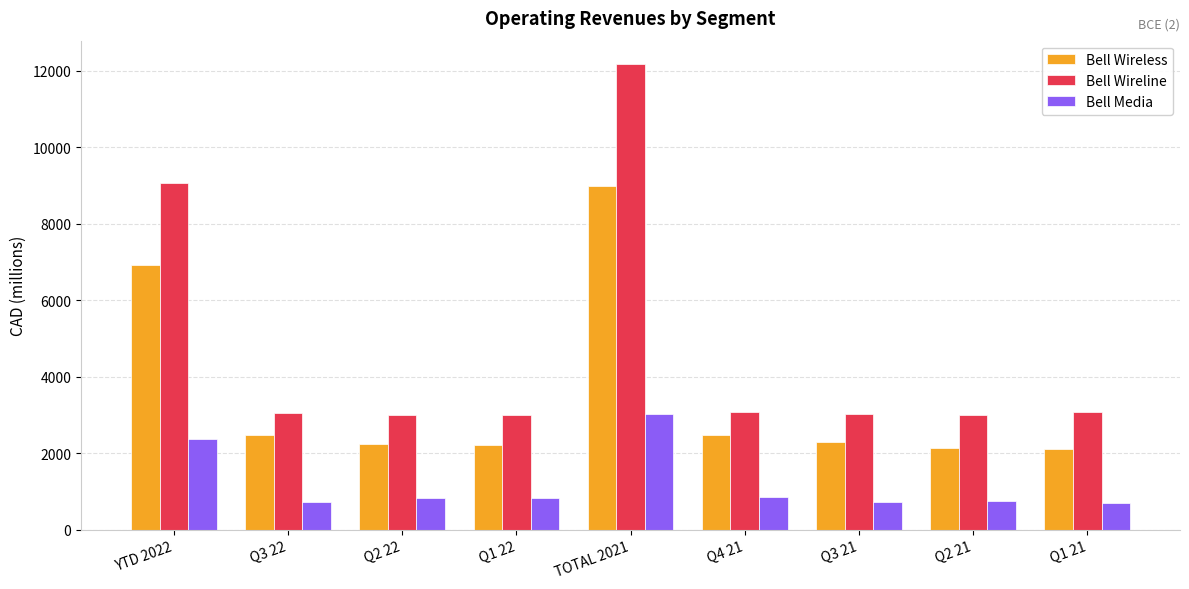

Rank the series by their maximum value, from lowest to highest.

Bell Media, Bell Wireless, Bell Wireline